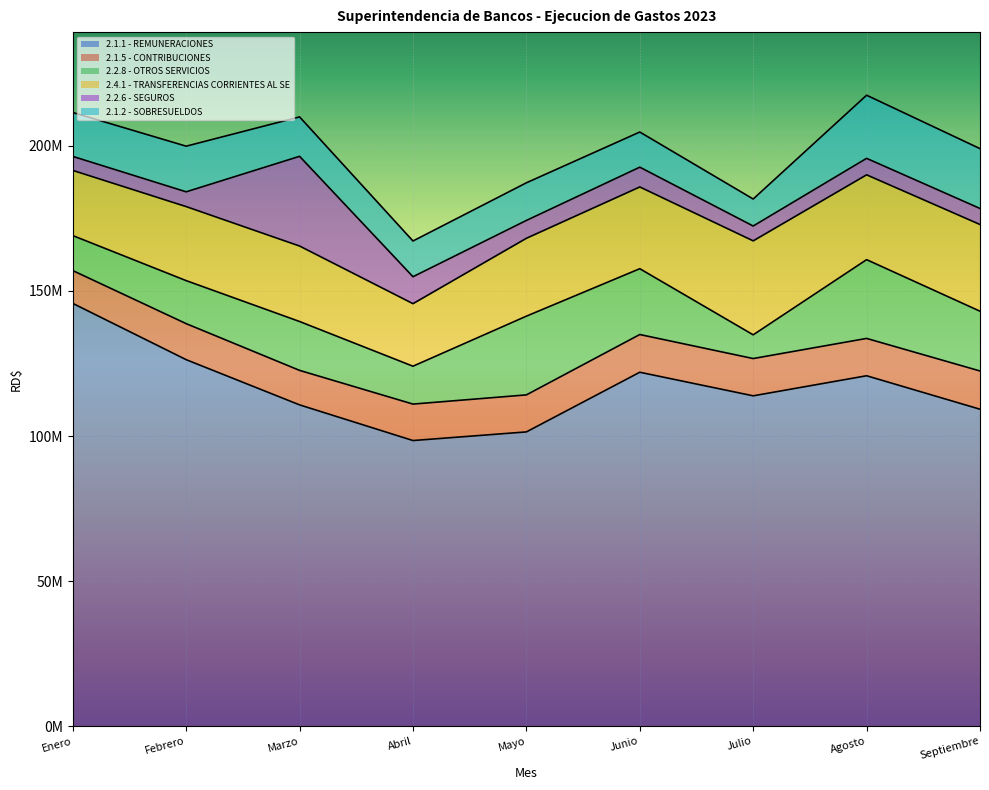

What is the average value of the 2.4.1 - TRANSFERENCIAS CORRIENTES AL SE series?

26887861.6